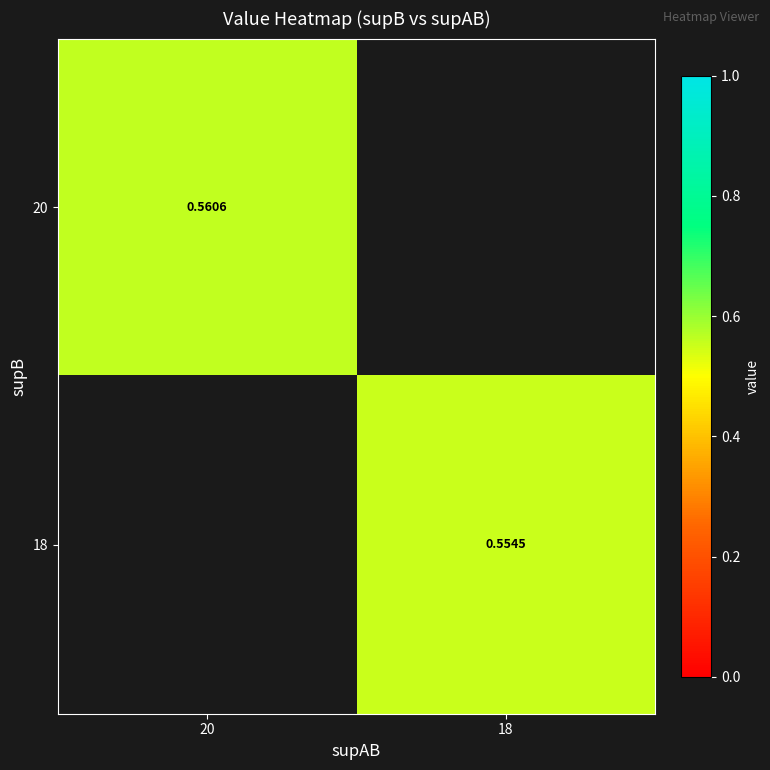

At how many categories does at least one series exceed 0?

2